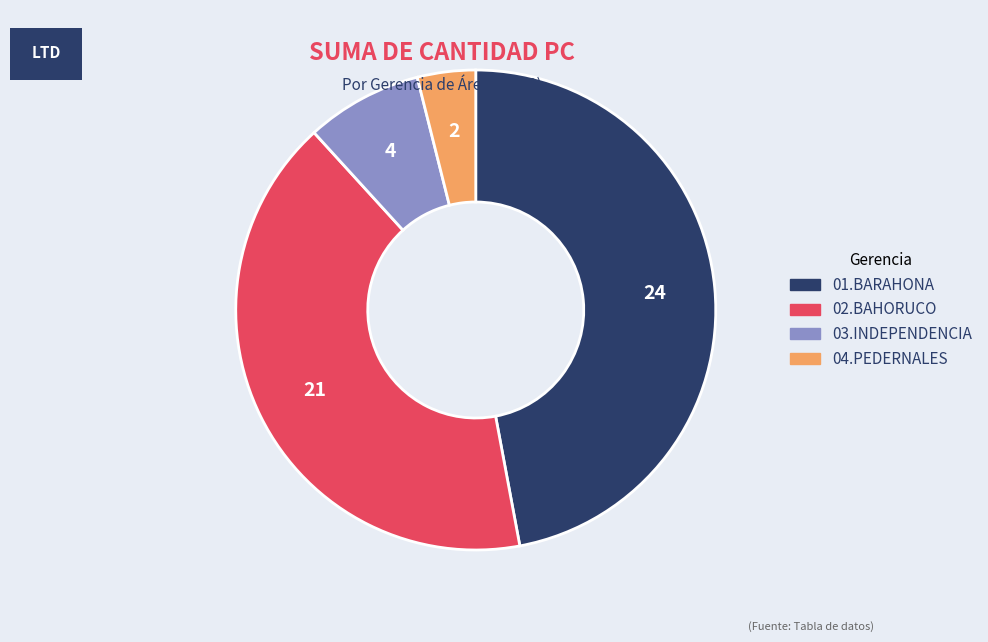

How many segments does this pie chart have?

4